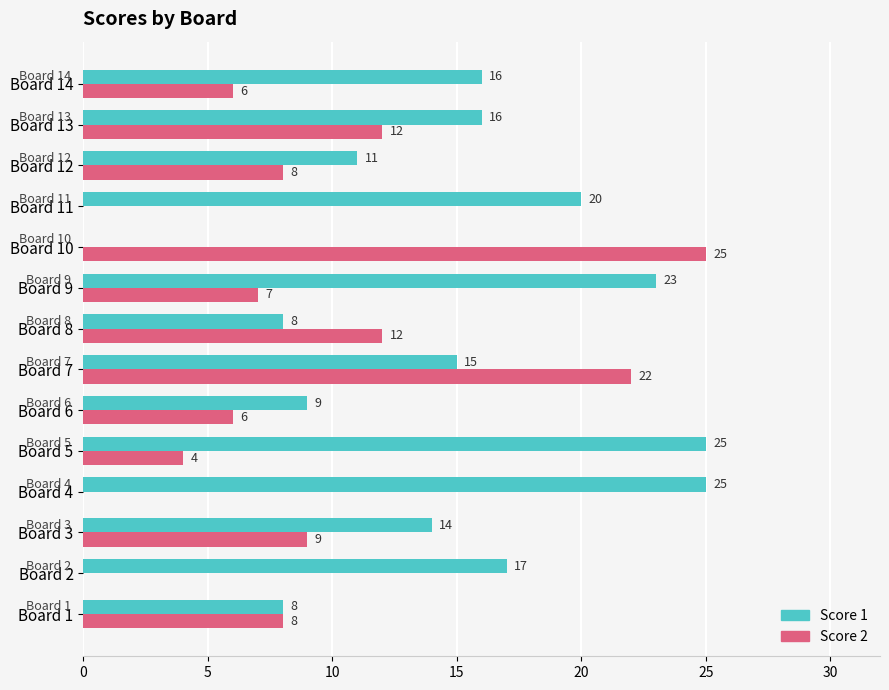

At which category is the sum across all series the highest?

Board 7